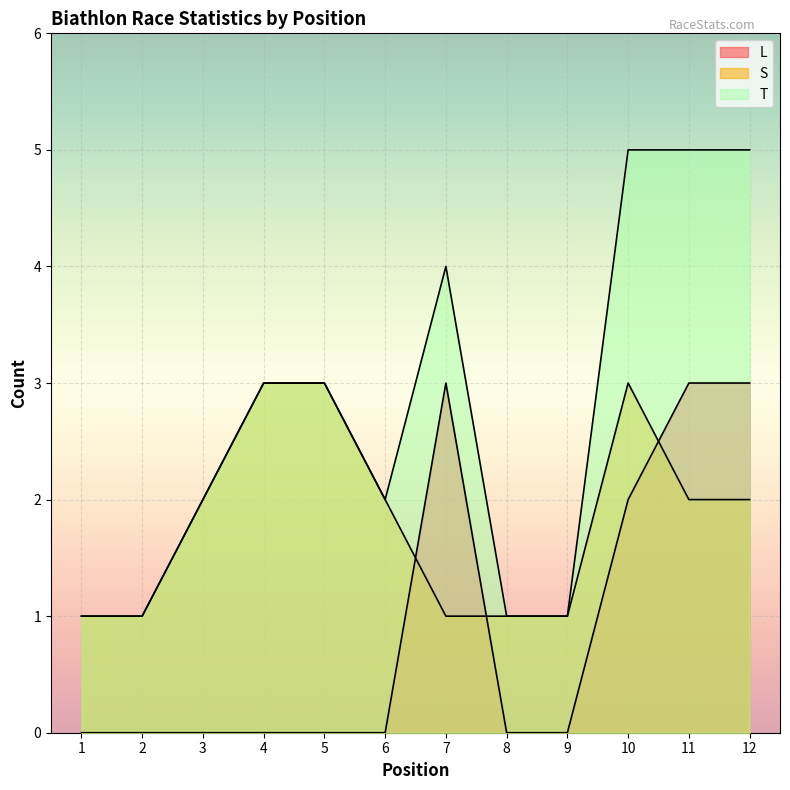

True or false: T has a value of 5 at 10.

True